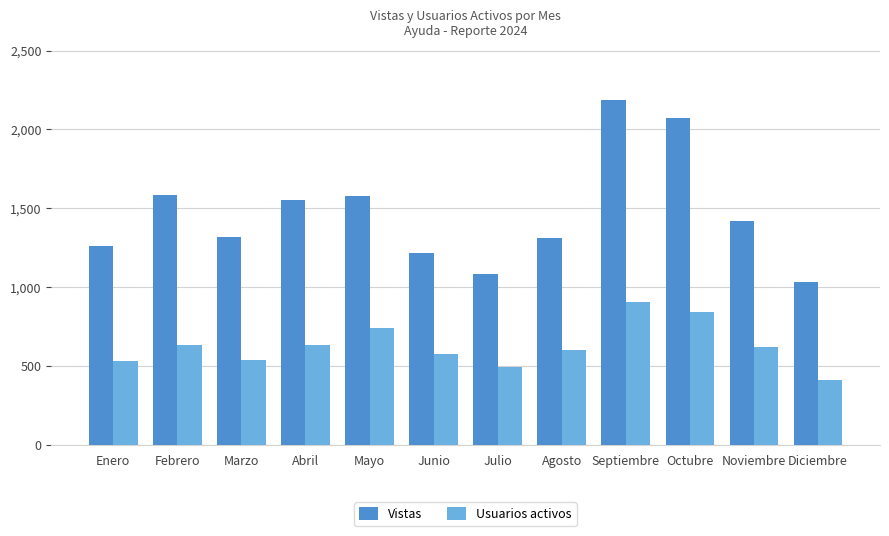

At which category is the sum across all series the highest?

Septiembre